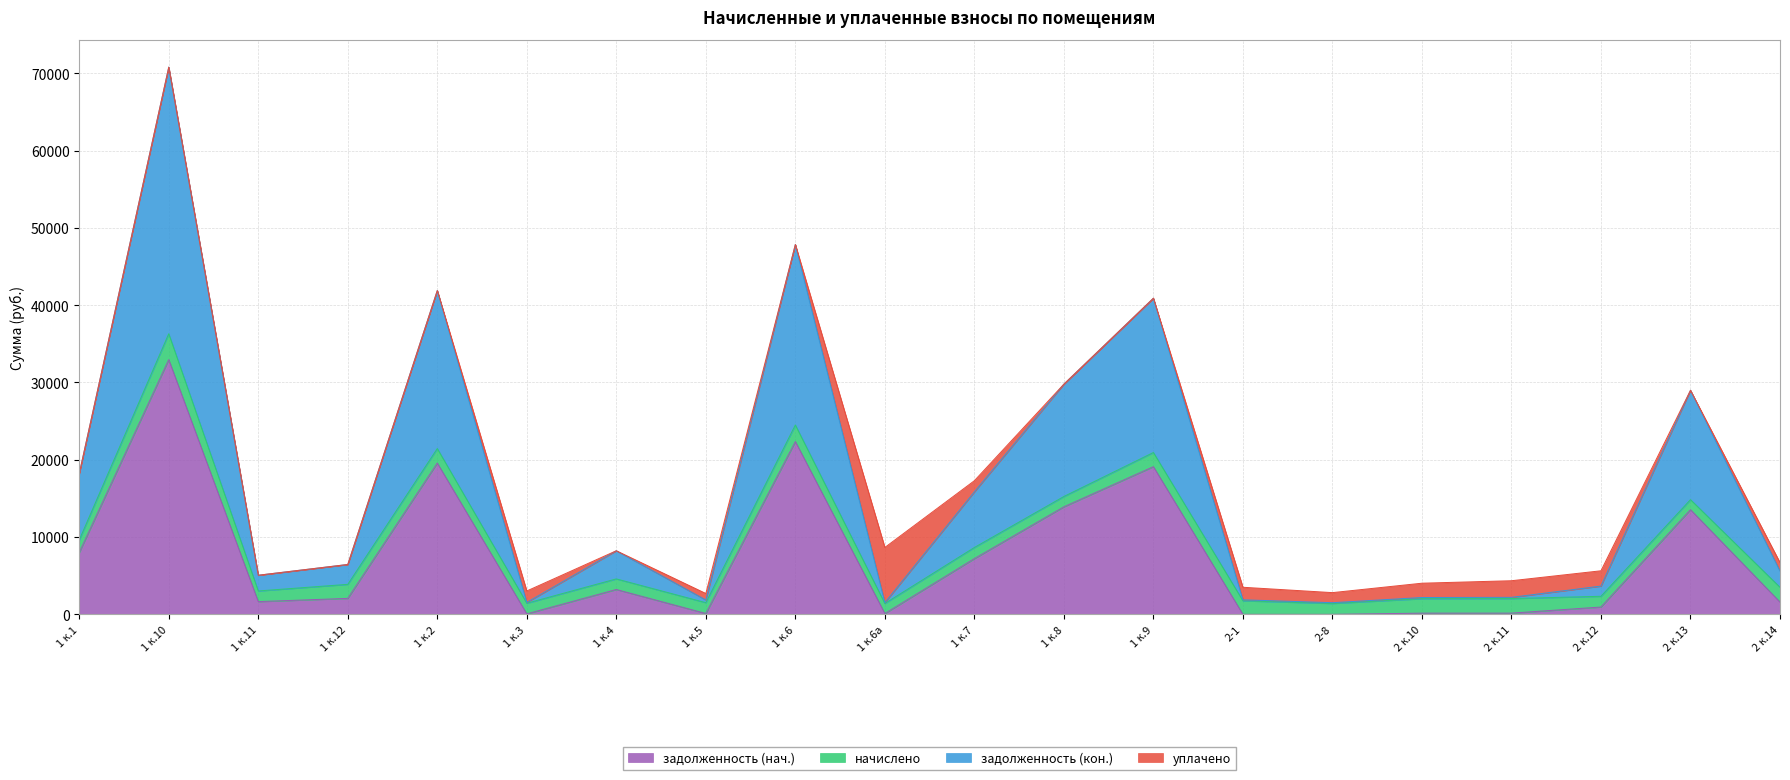

True or false: задолженность (кон.) and задолженность (нач.) cross at least once.

False